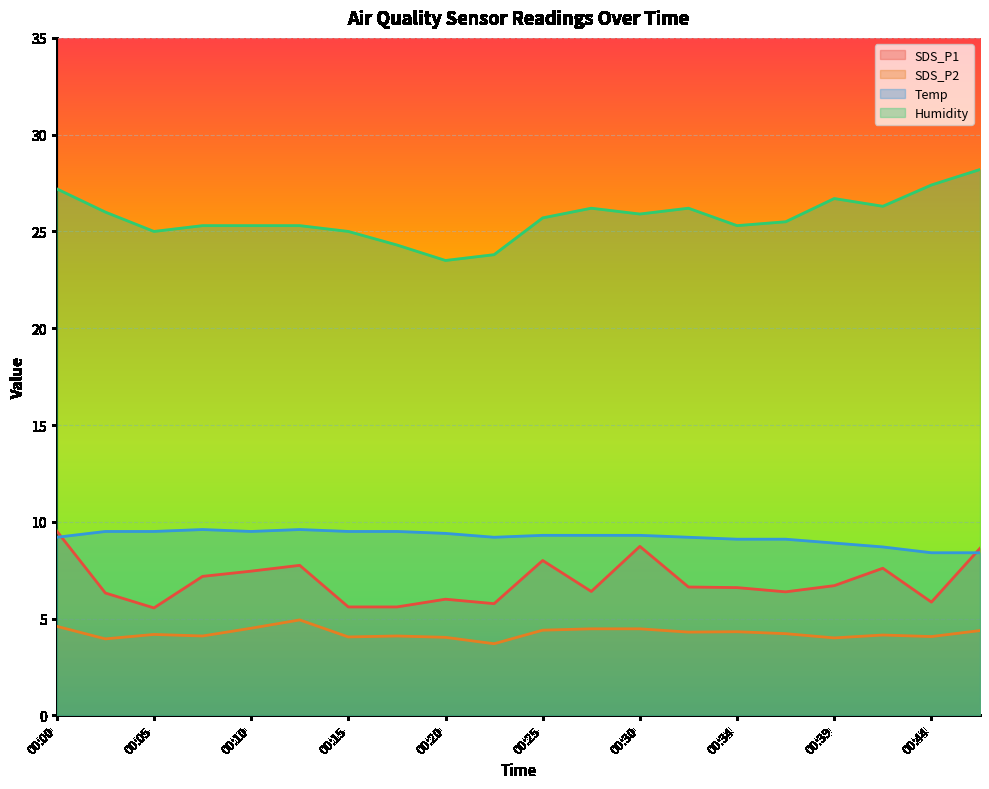

List the labels in order of Temp value, smallest first.

00:44, 00:47, 00:42, 00:39, 00:34, 00:37, 00:00, 00:22, 00:32, 00:25, 00:27, 00:30, 00:20, 00:03, 00:05, 00:10, 00:15, 00:17, 00:08, 00:12